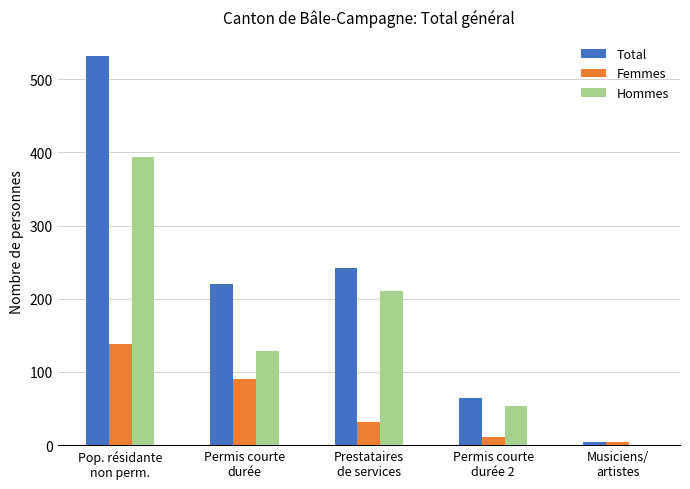

Which series has the largest total across all categories?

Total